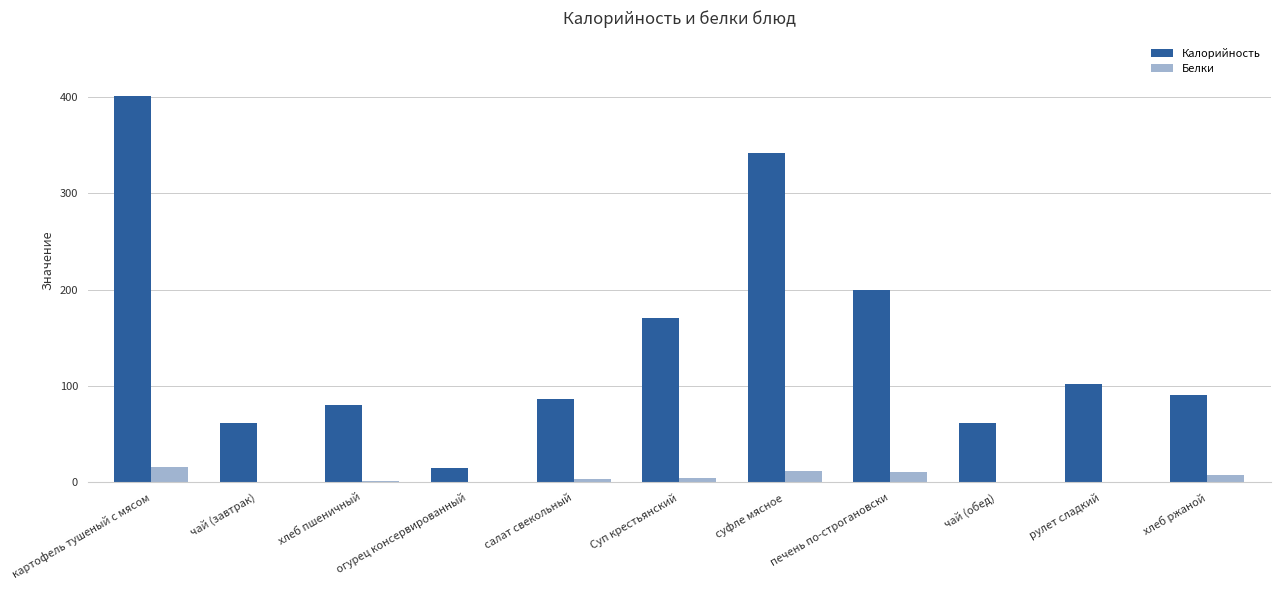

The value of Калорийность at салат свекольный is 148.2. True or false?

False